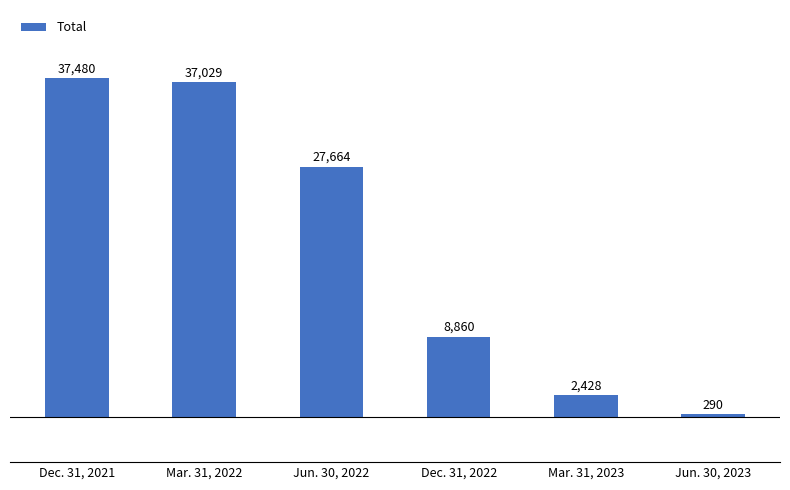

Rank the categories by value from lowest to highest.

Jun. 30, 2023, Mar. 31, 2023, Dec. 31, 2022, Jun. 30, 2022, Mar. 31, 2022, Dec. 31, 2021